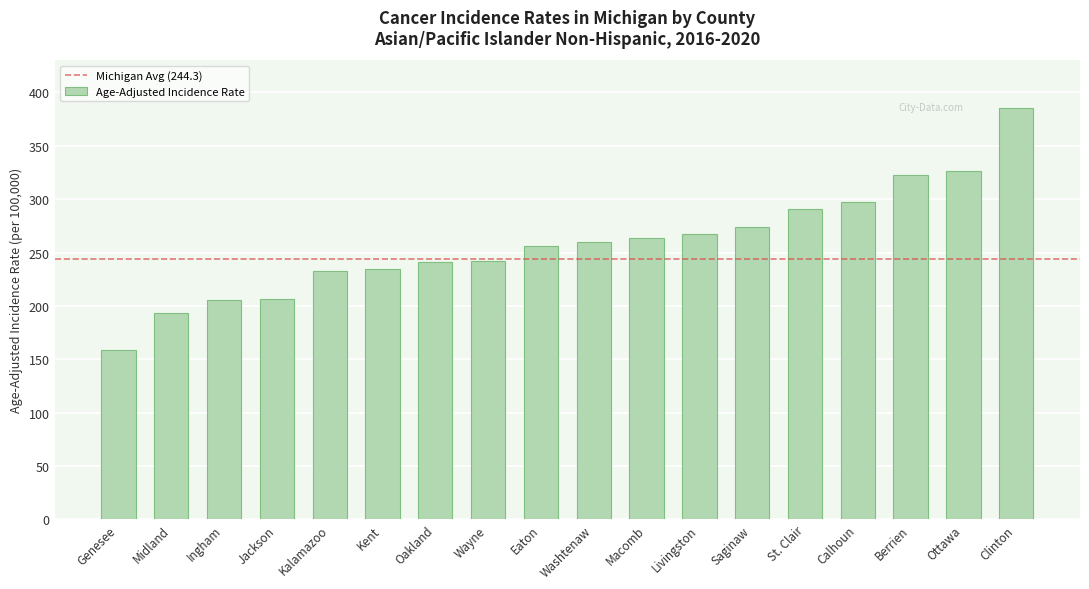

Read the value at Wayne.

242.3